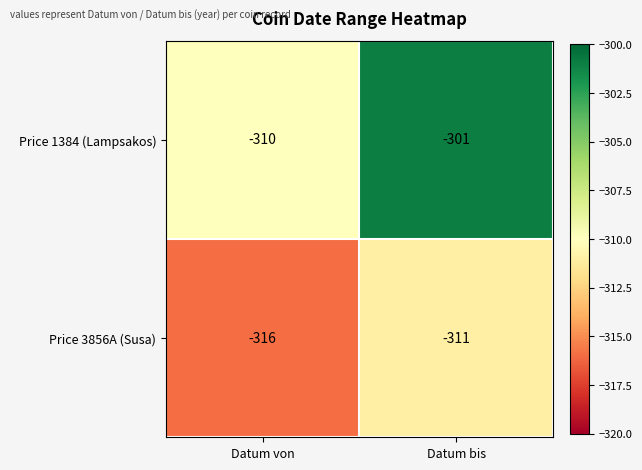

Rank the series by their maximum value, from highest to lowest.

Price 1384 (Lampsakos), Price 3856A (Susa)